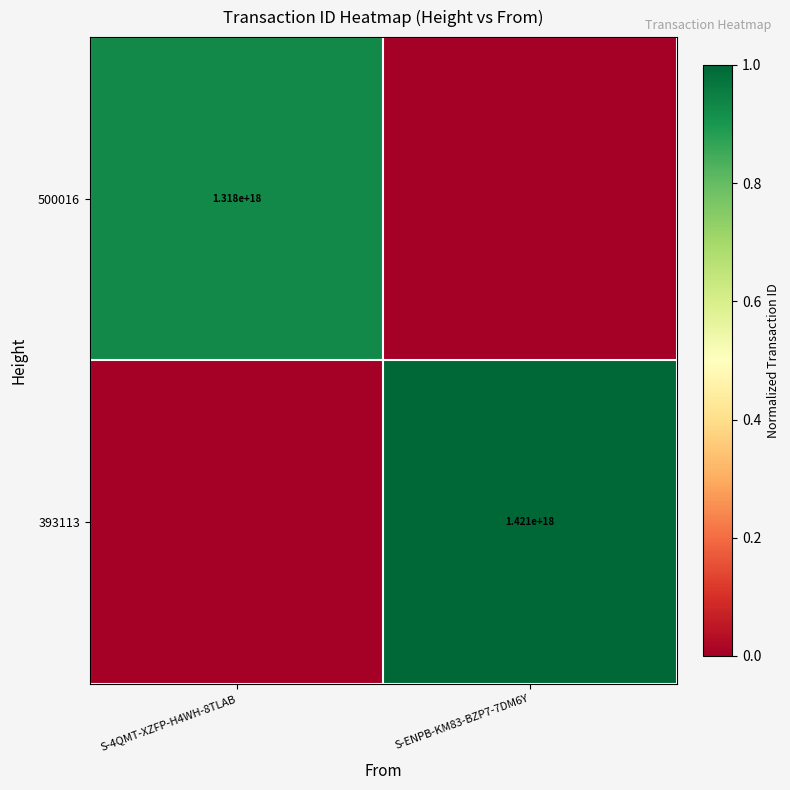

Is the value of 393113 at S-ENPB-KM83-BZP7-7DM6Y greater than the value of 500016 at S-4QMT-XZFP-H4WH-8TLAB?

Yes